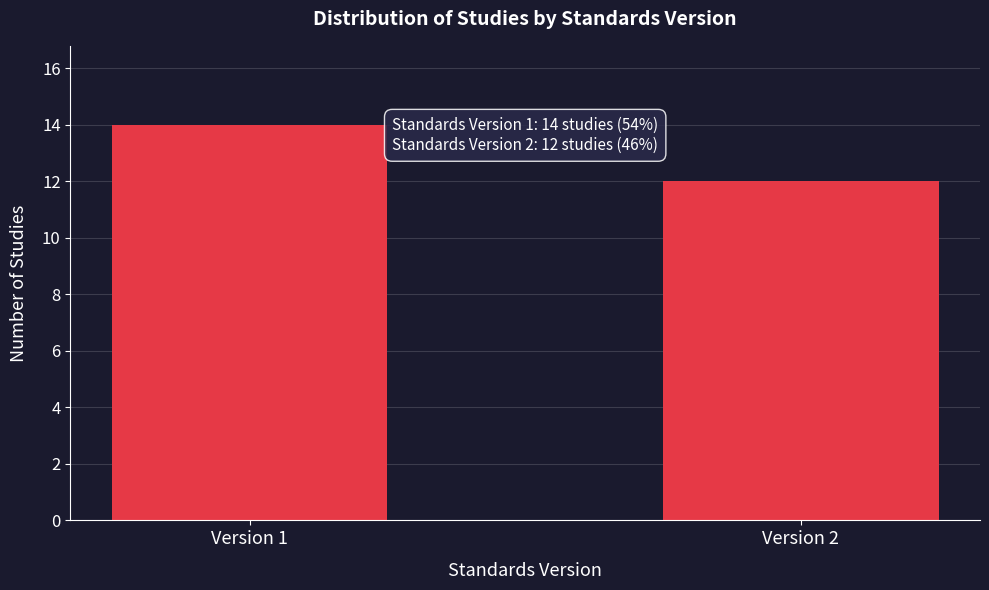

Reading left to right, extract all data points from this chart.

14	12